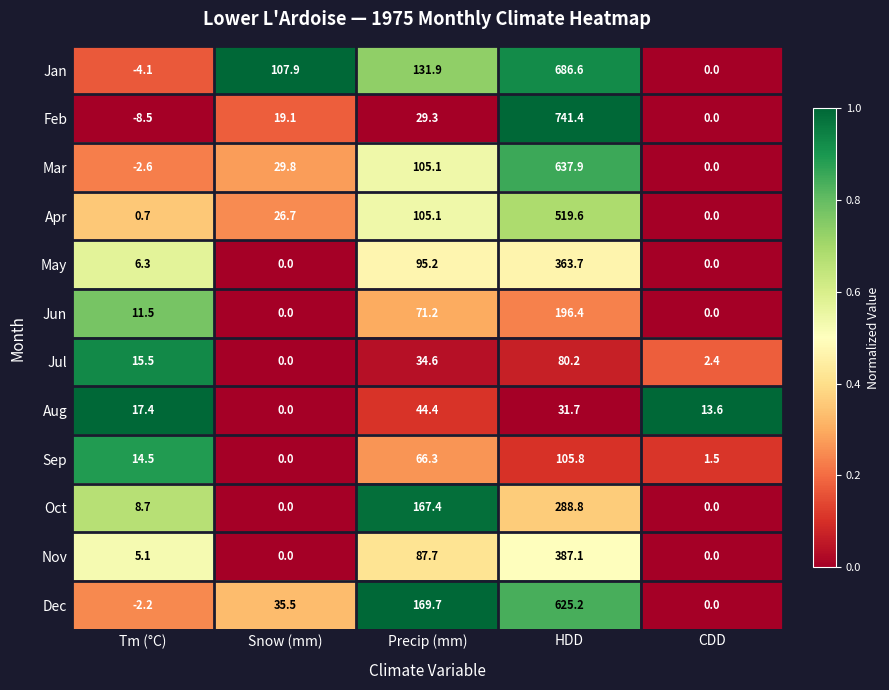

True or false: Oct has a value of 82.5 at HDD.

False